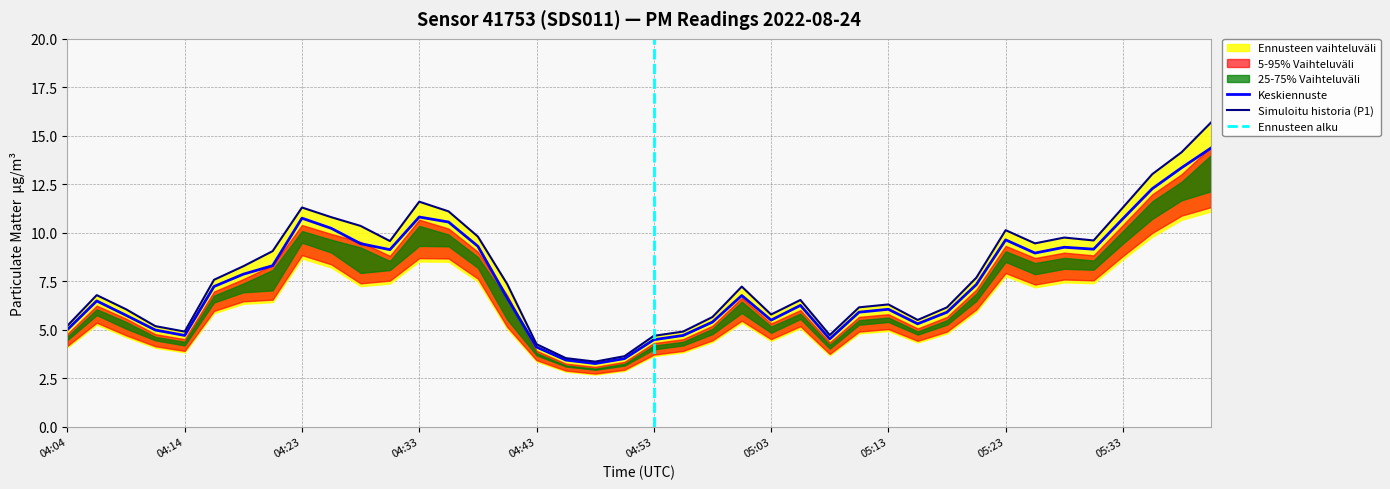

What is the value of the P1 point at the 16th from the left?

7.3